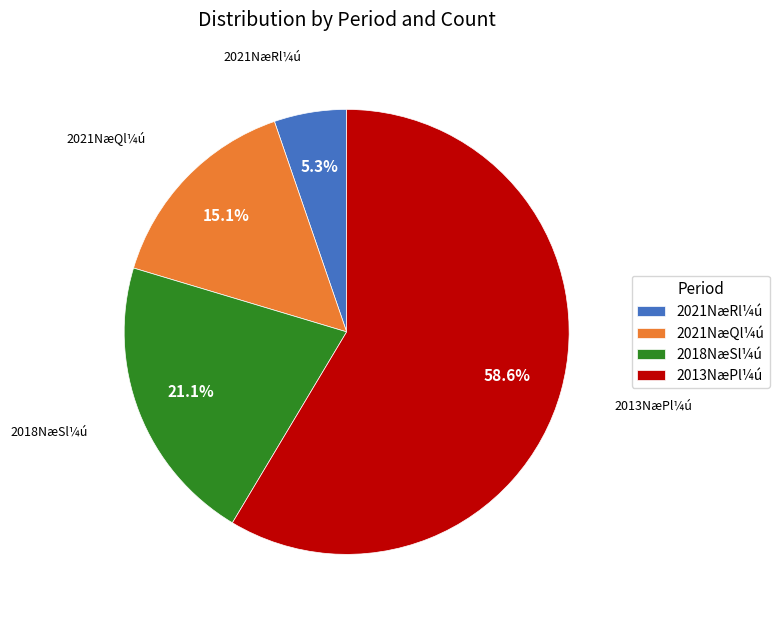

How many slices are in this pie chart?

4